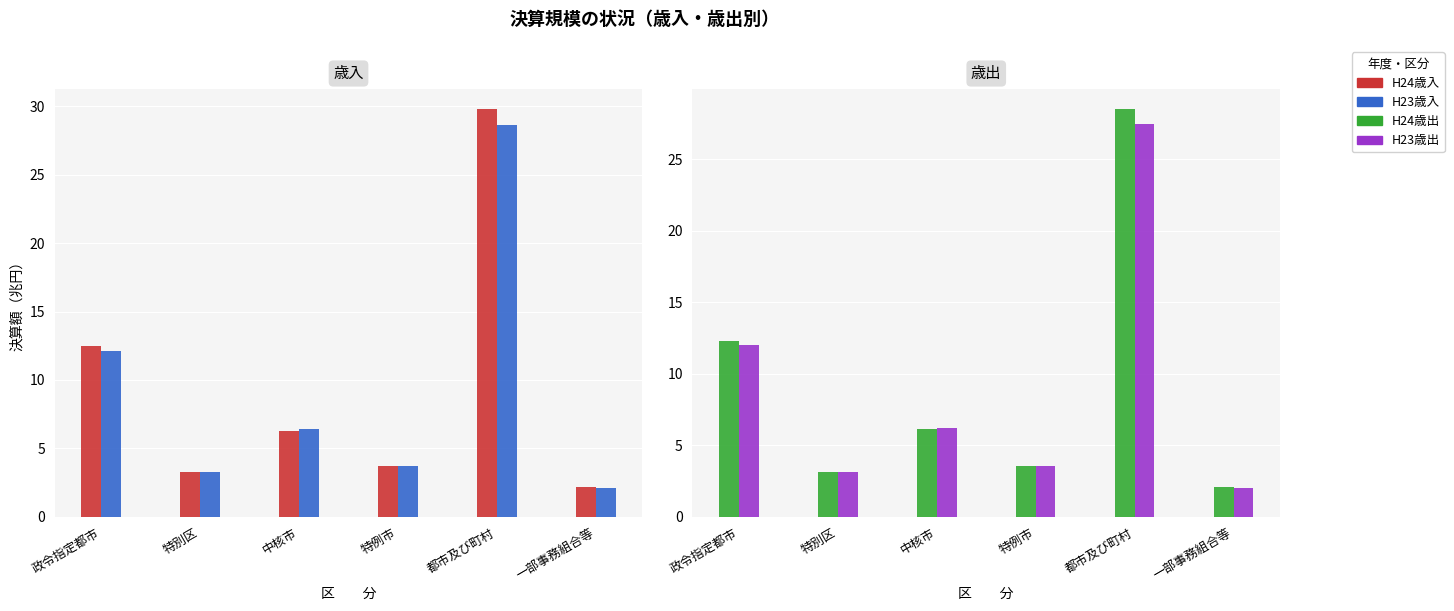

Where does the H23歳出 series first go above 6?

政令指定都市